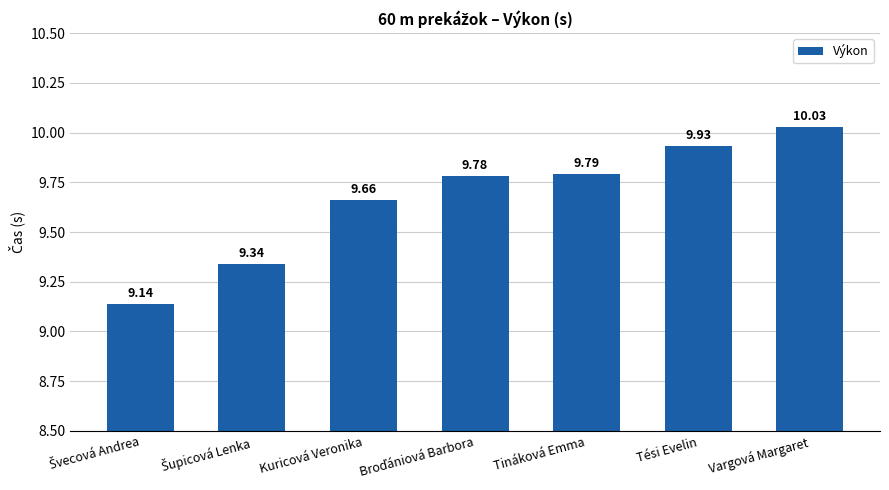

Which category has the highest value across all series?

Vargová Margaret